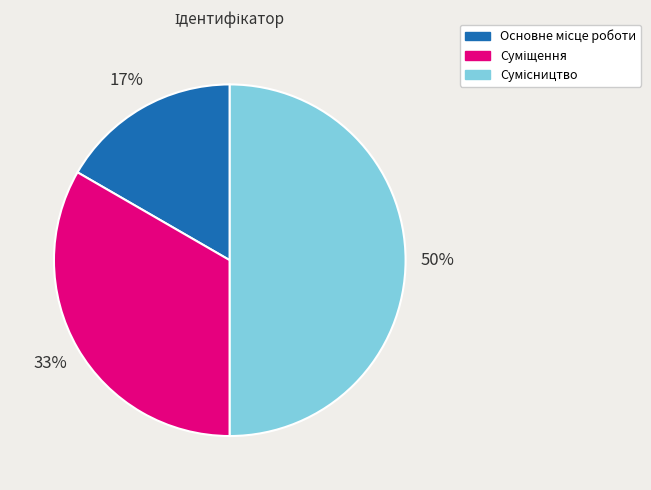

How many slices are in this pie chart?

3